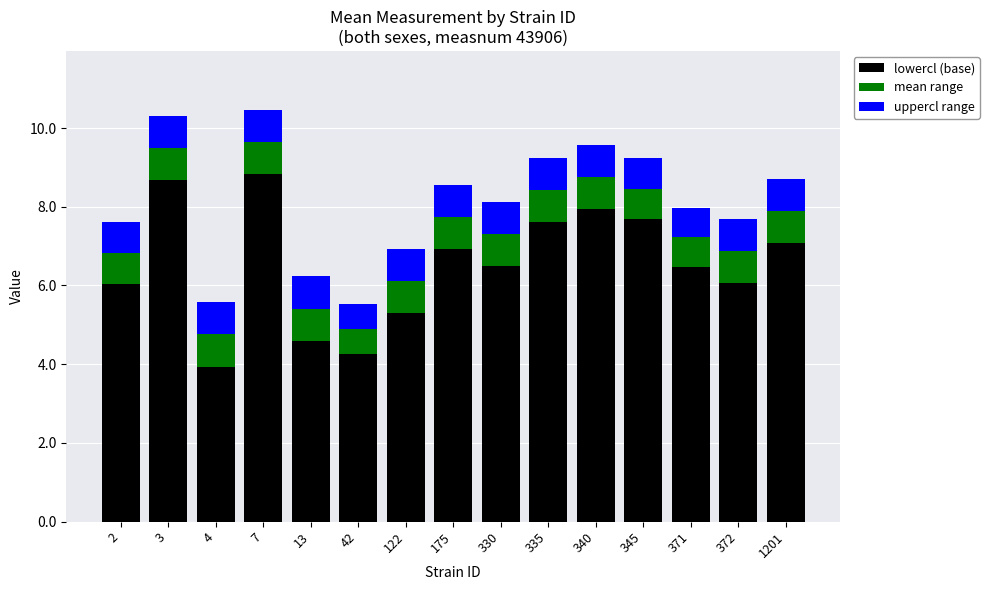

What is the total value across all series at 175?

8.6